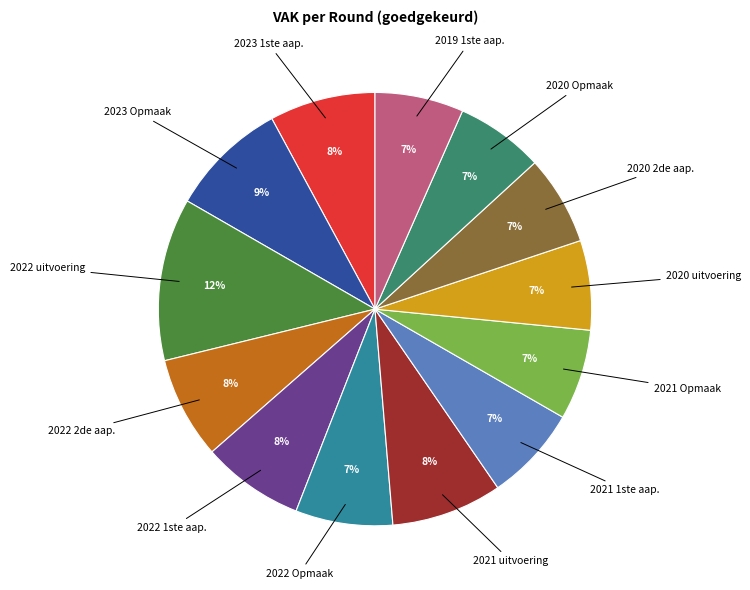

To the nearest percent, what is the average slice percentage?

8%